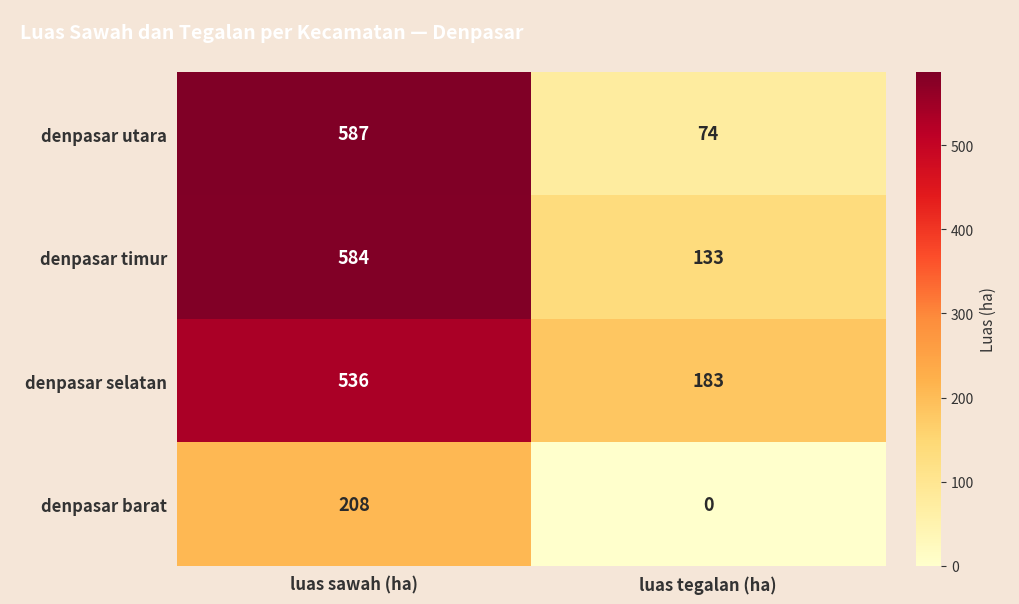

Count the number of categories in the chart.

2